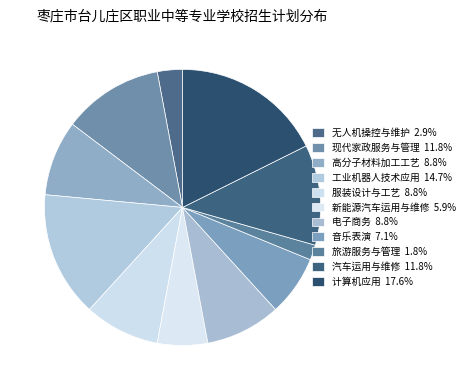

How many slices are in this pie chart?

11